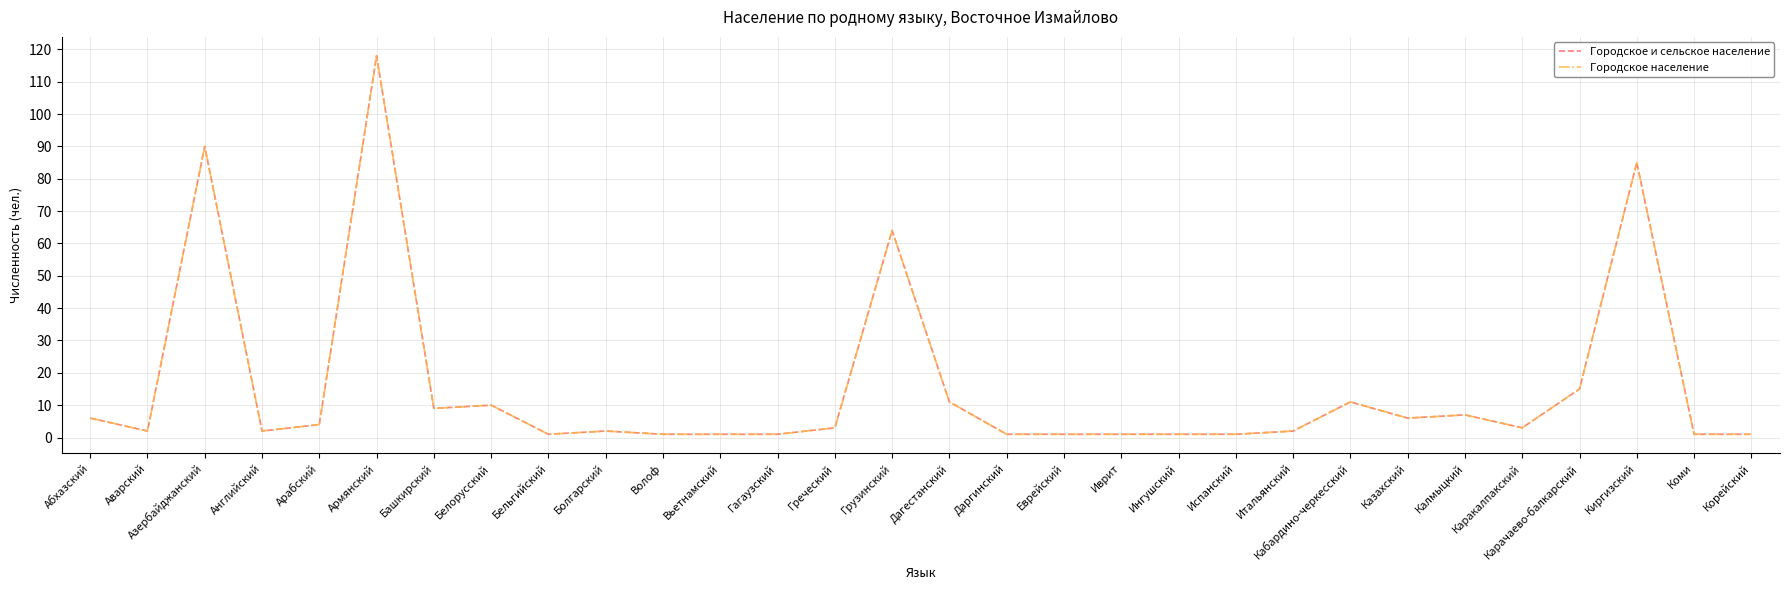

Does the chart display data point markers on the line(s)?

No